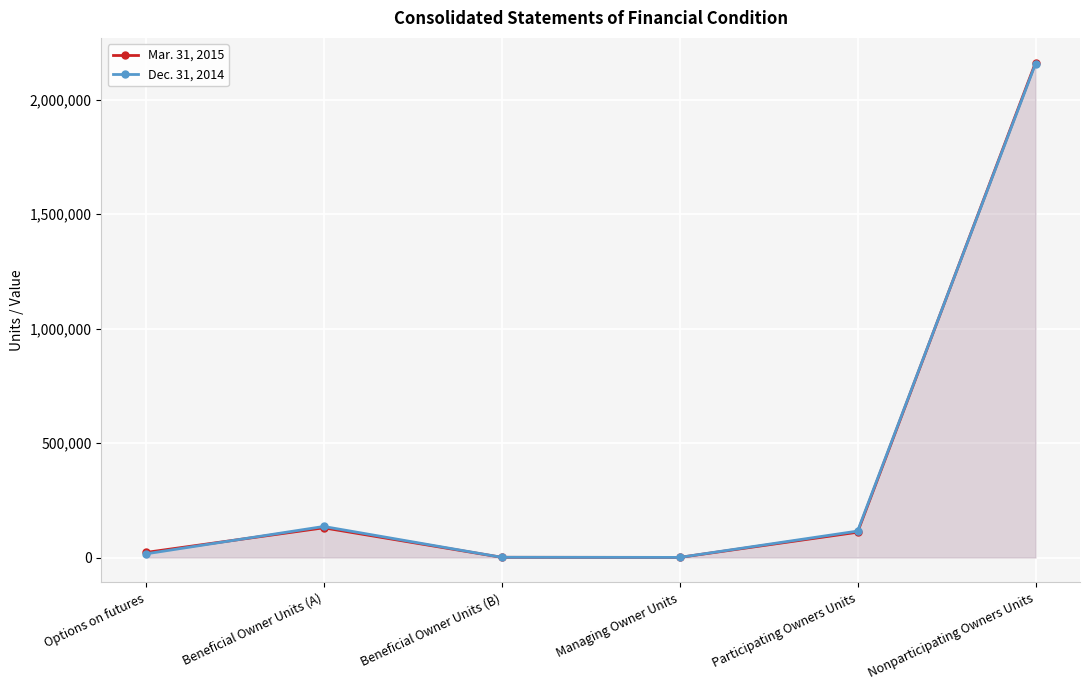

True or false: Dec. 31, 2014 has more than 0 interior local peaks.

True